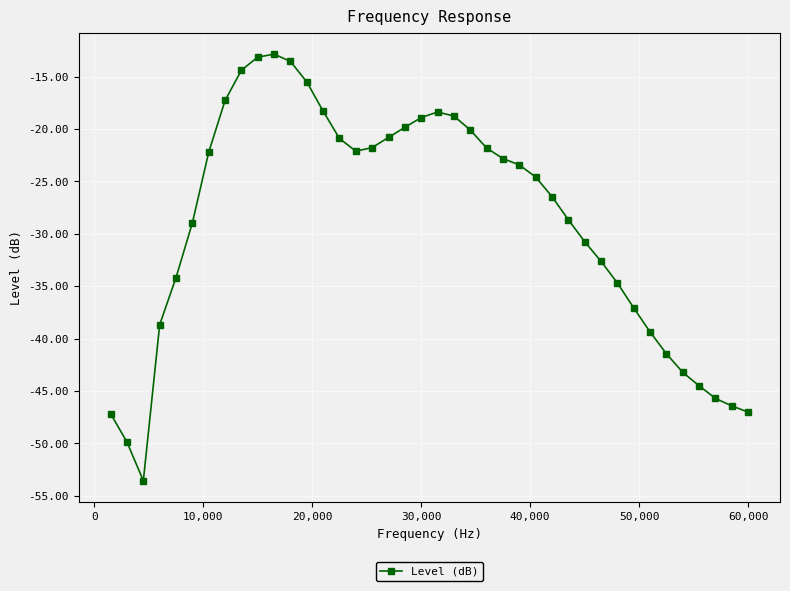

What is the value of the 11th point from the left?

-12.9